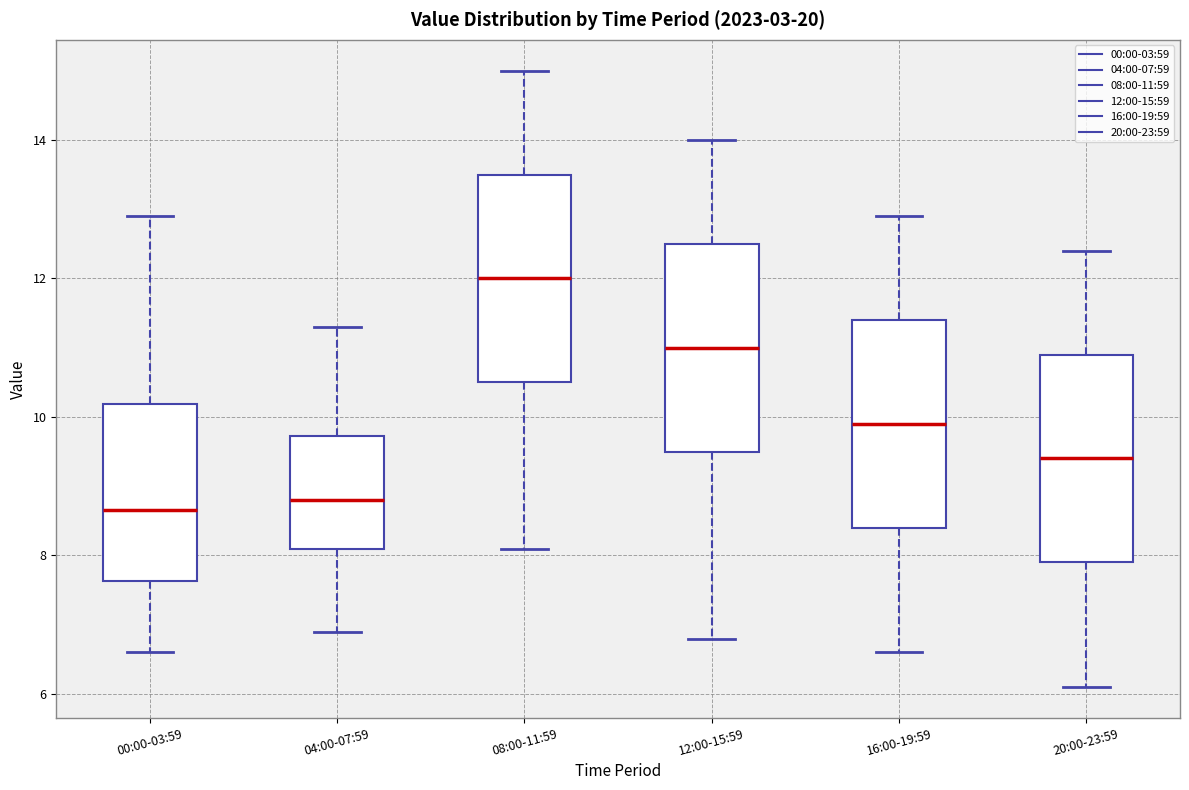

Reading left to right, read every box against the y-axis: the position of its median line, the range the box covers, and the ends of its whiskers. The values are not printed on the chart, so give them approximately, as read against the axis.

00:00-03:59: median 8.6, box 7.6 to 10.2, whiskers 6.6 to 13.0
04:00-07:59: median 8.8, box 8.2 to 9.8, whiskers 7.0 to 11.4
08:00-11:59: median 12.0, box 10.6 to 13.6, whiskers 8.2 to 15.0
12:00-15:59: median 11.0, box 9.6 to 12.6, whiskers 6.8 to 14.0
16:00-19:59: median 10.0, box 8.4 to 11.4, whiskers 6.6 to 13.0
20:00-23:59: median 9.4, box 8.0 to 11.0, whiskers 6.2 to 12.4